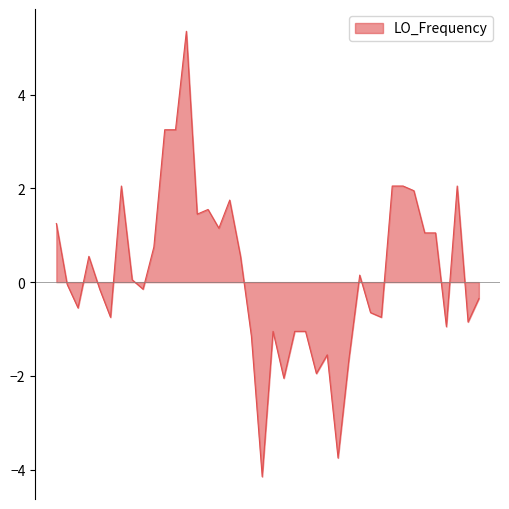

What is the difference between the maximum and minimum values?

9.5